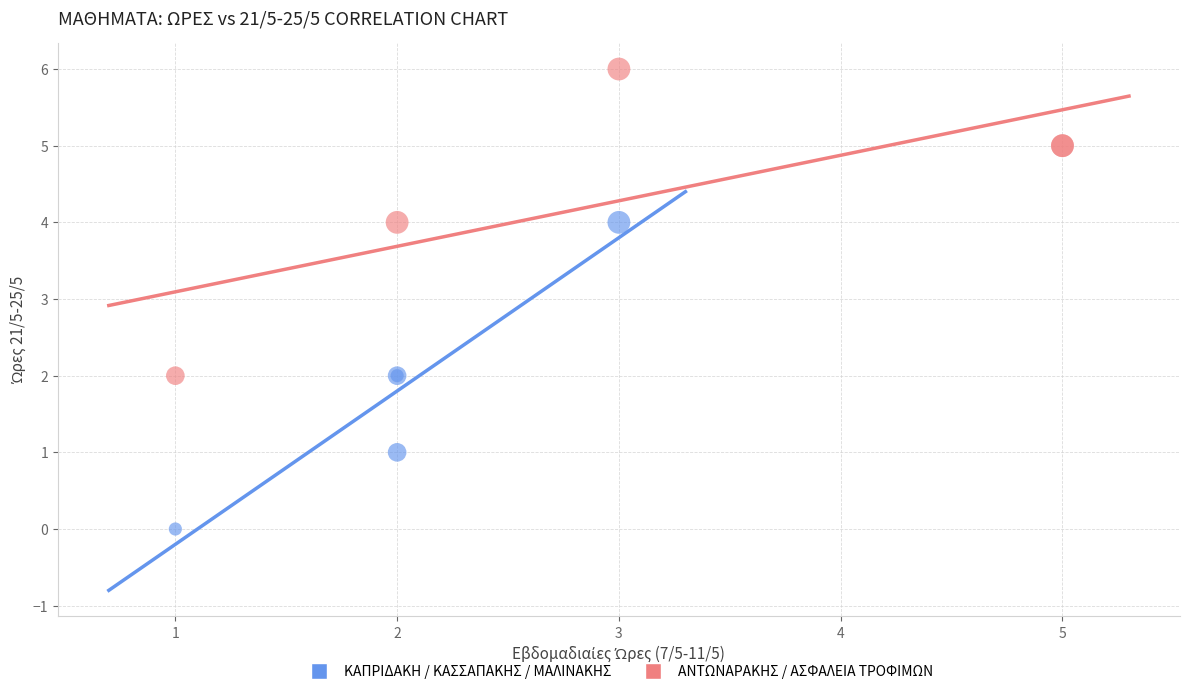

Which series contains the lowest Y value?

ΚΑΠΡΙΔΑΚΗ / ΚΑΣΣΑΠΑΚΗΣ / ΜΑΛΙΝΑΚΗΣ